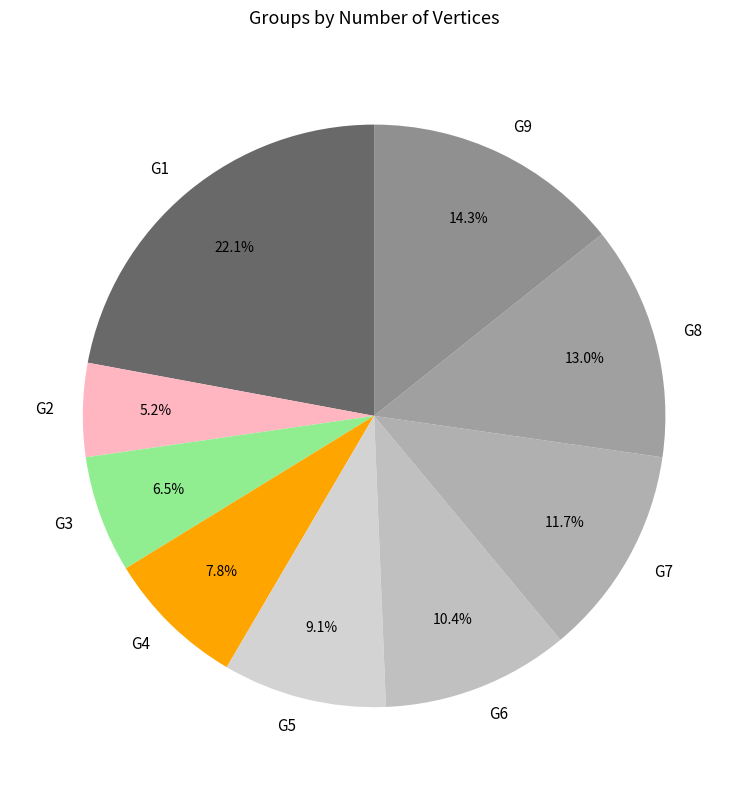

Which has a higher value, G4 or G3?

G4